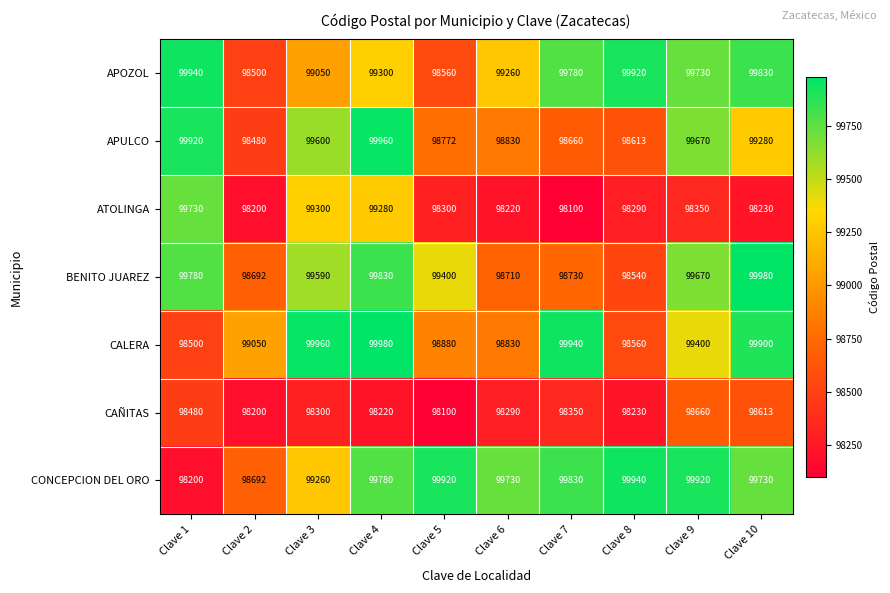

Which series has the largest total across all categories?

CONCEPCION DEL ORO